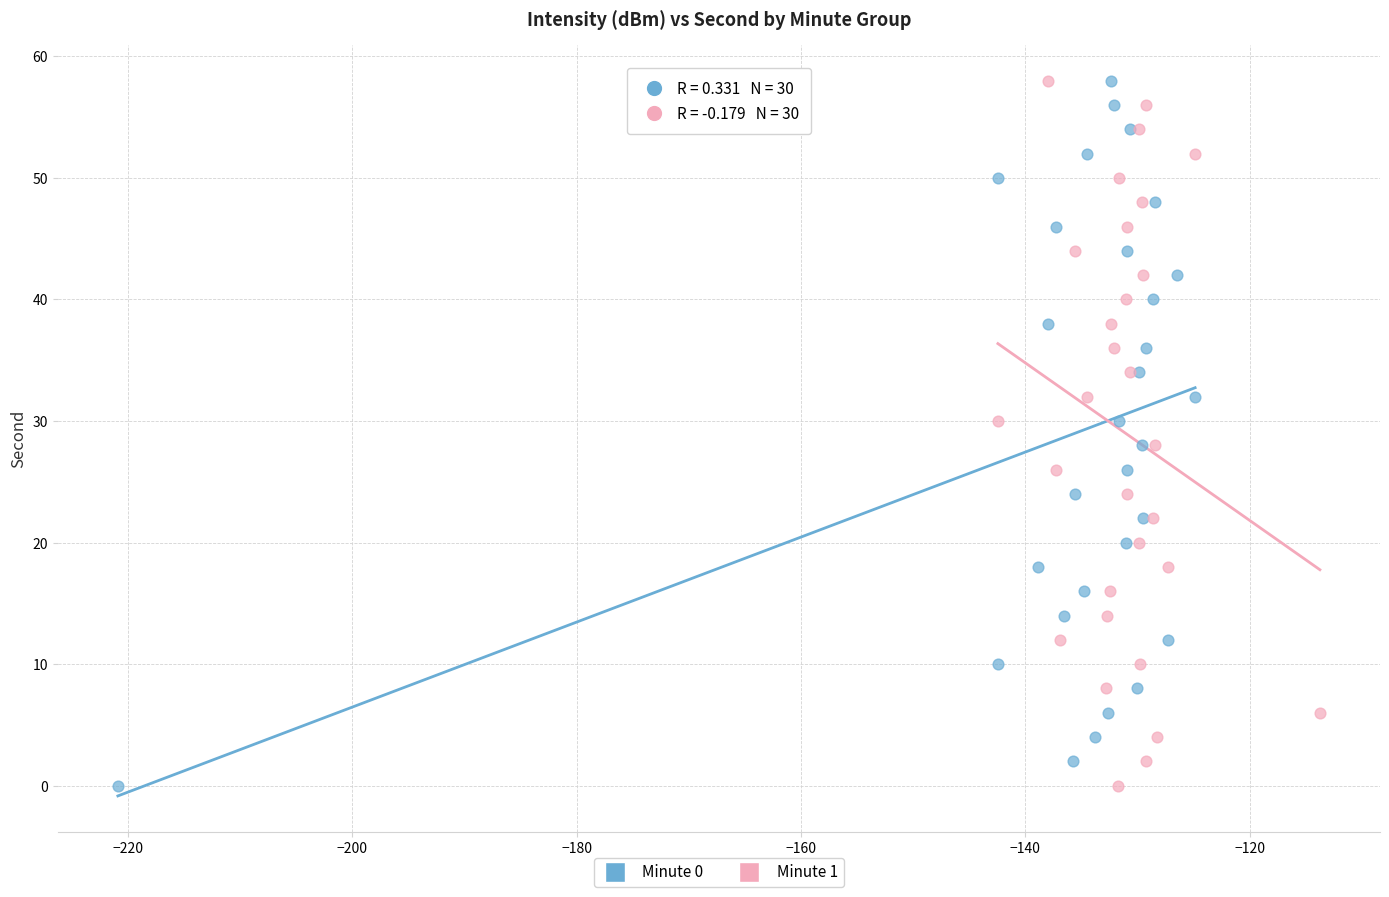

What are all the series names shown in the legend?

Minute 0, Minute 1